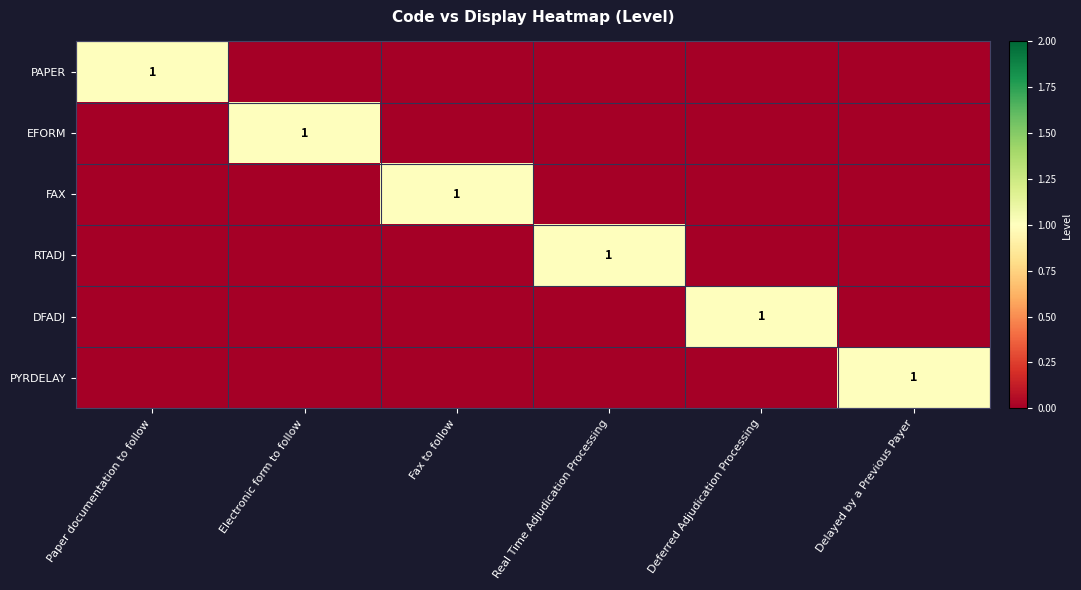

What is the difference between the maximum and second lowest values in the PYRDELAY series?

1